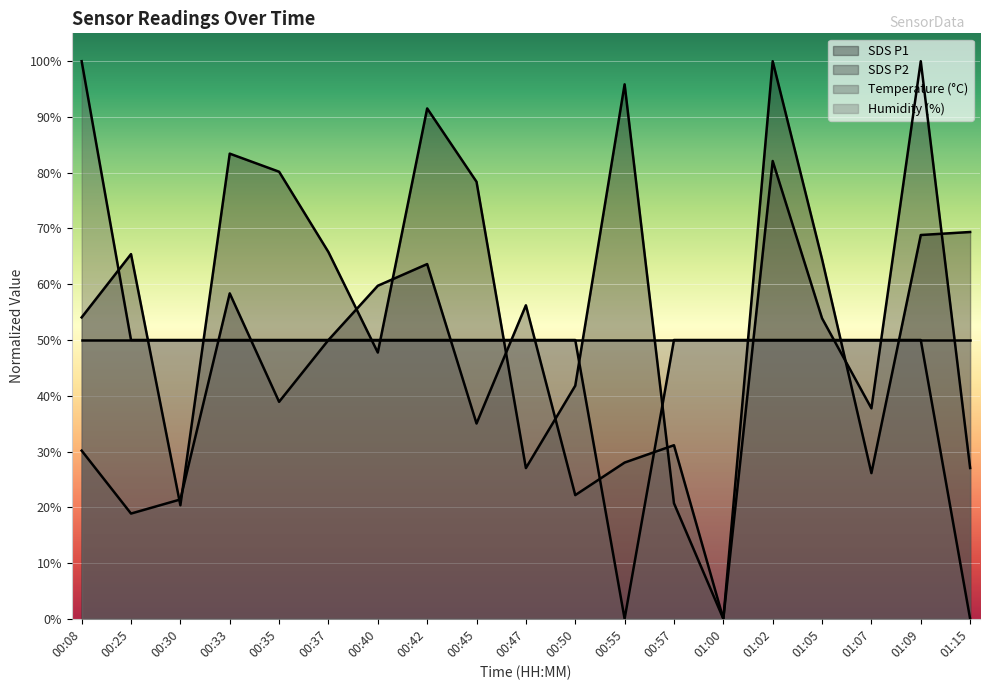

True or false: Temp has more than 0 interior local peaks.

False